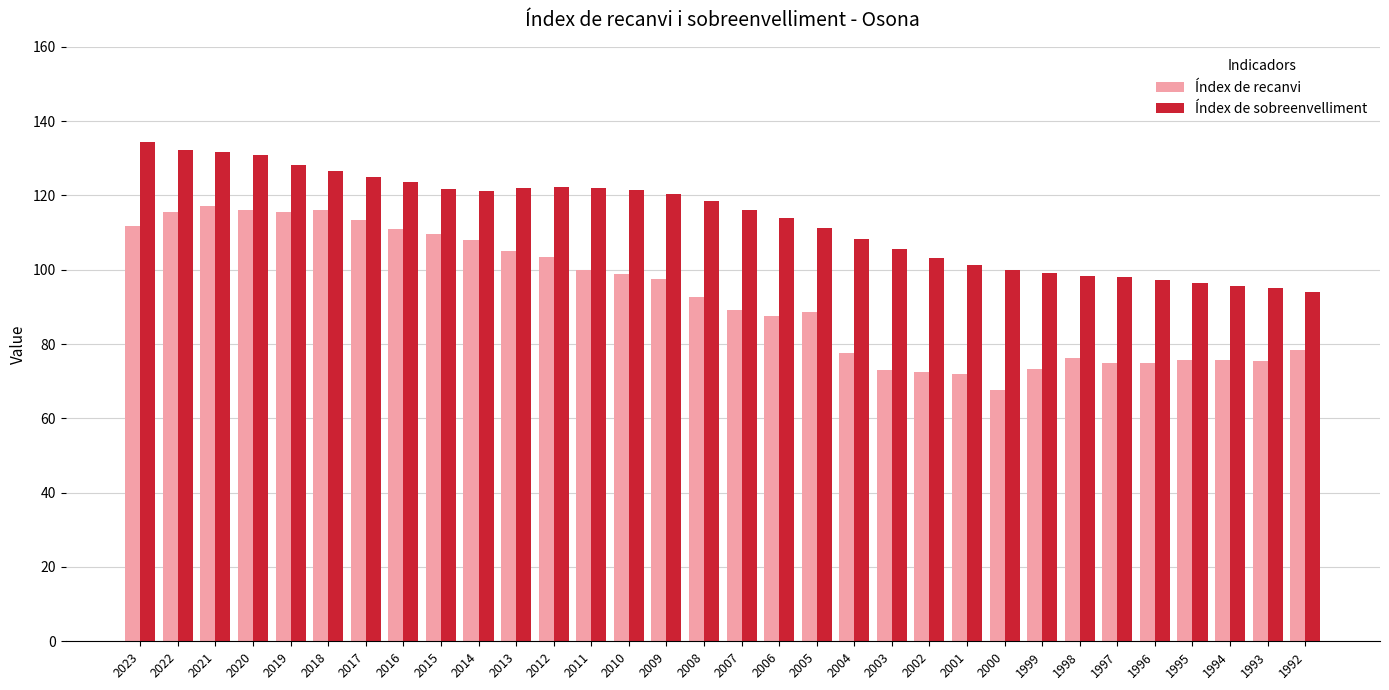

Which series has the largest range (max minus min)?

Índex de recanvi